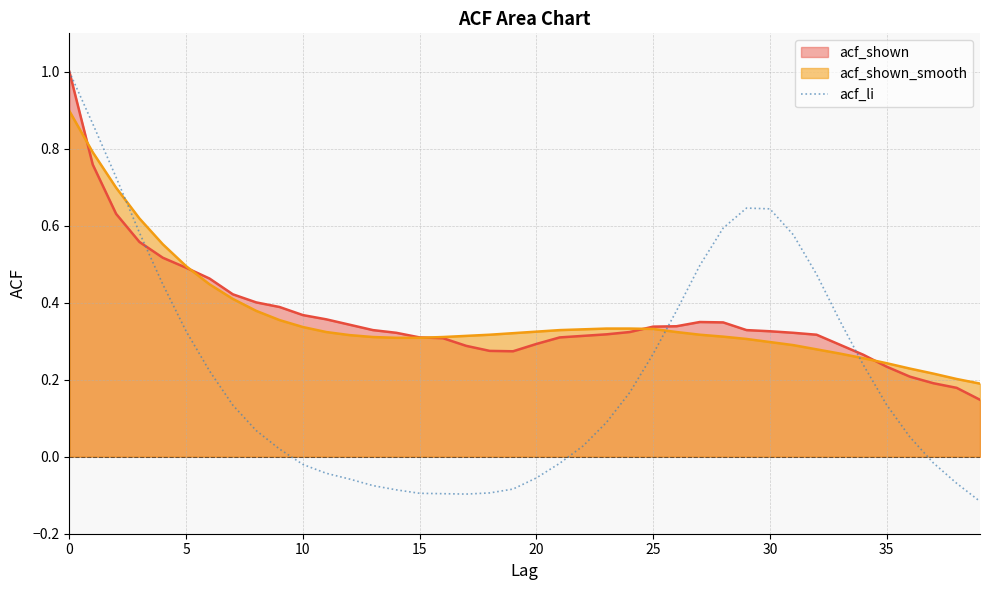

What is the change in value from 14 to 27?

+0.6